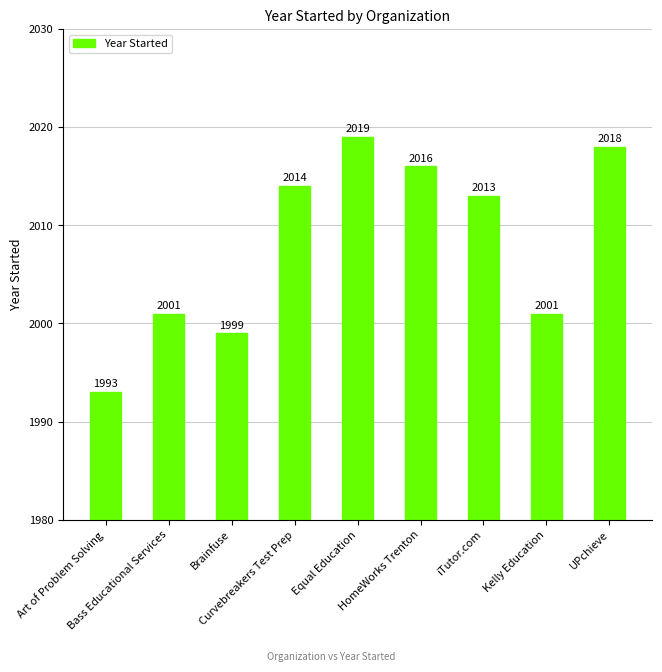

What is the difference between the values at Art of Problem Solving and HomeWorks Trenton?

23